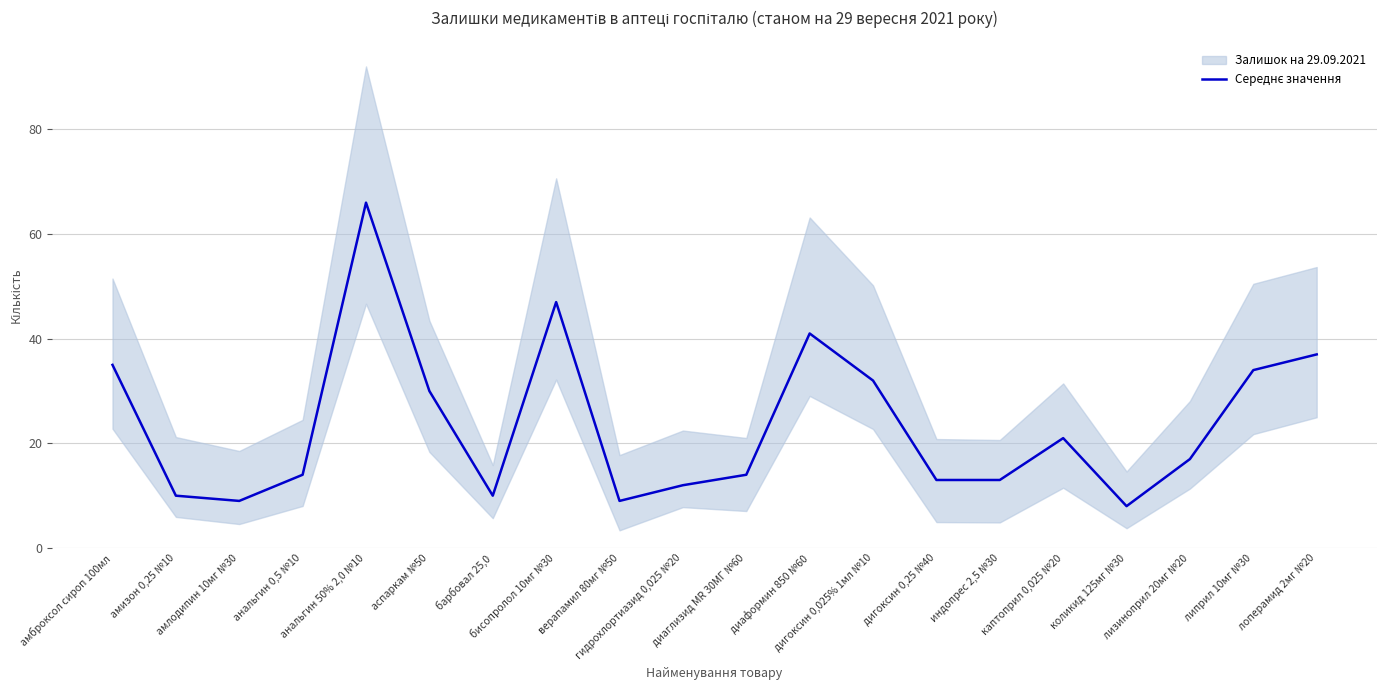

True or false: the data shows 30 at аспаркам №50.

True